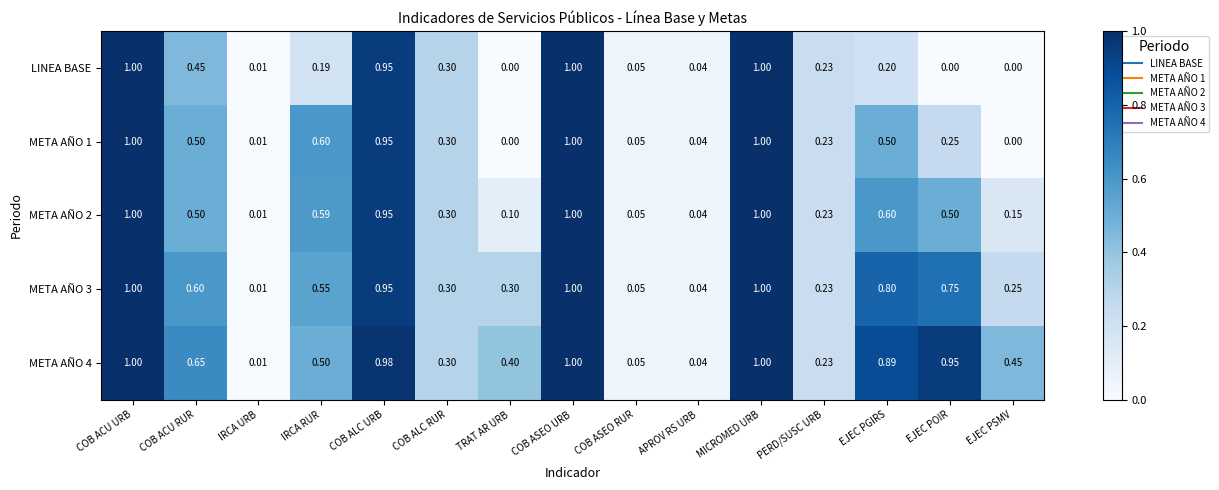

At which label does META AÑO 4 reach its minimum?

IRCA URB